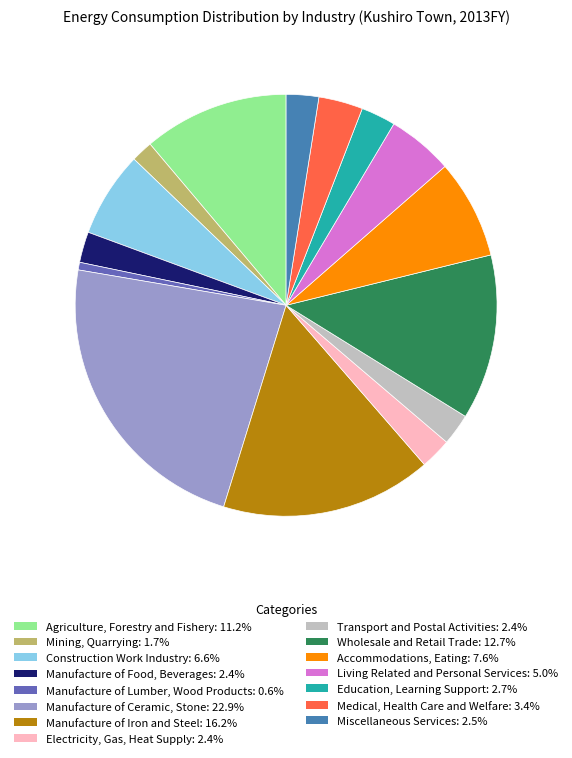

Does Education, Learning Support account for over 50% of the chart?

No